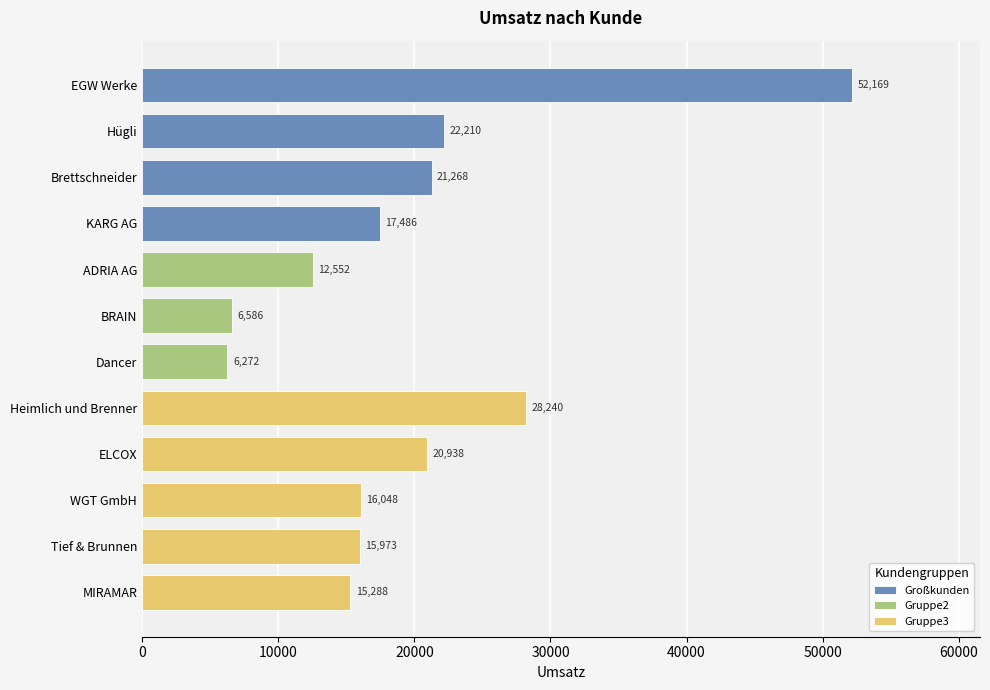

Is it true that the value at KARG AG is 17486?

True